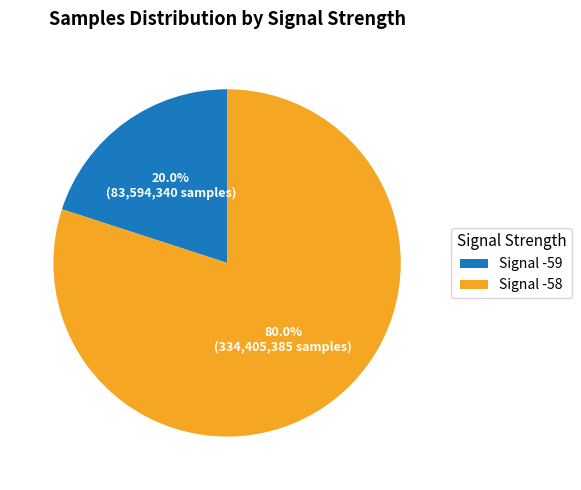

Does any single category account for the majority?

Yes